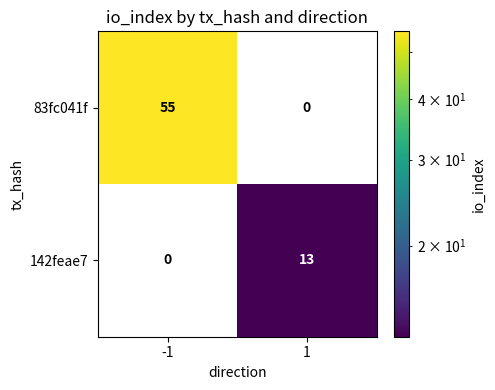

What is the sum of all 142feae7 values?

13